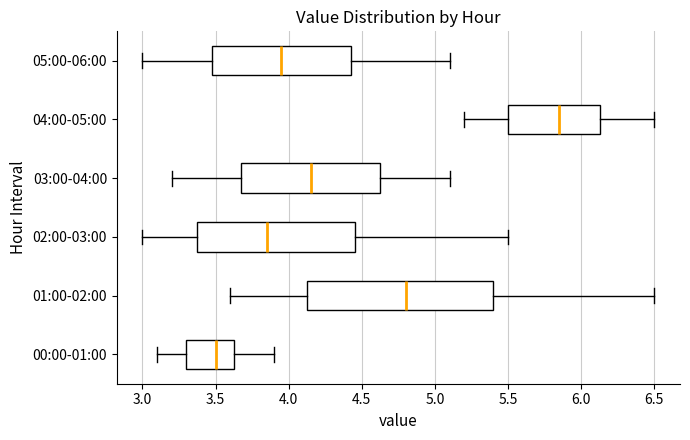

Which box is the widest, from its left edge to its right edge?

01:00-02:00